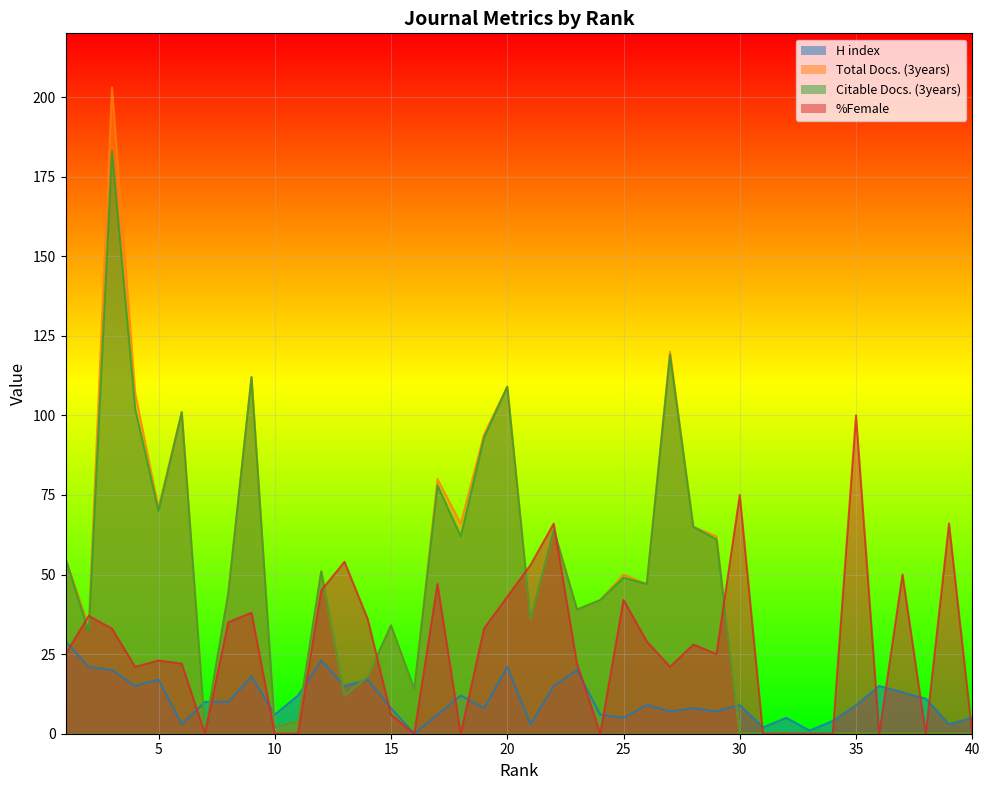

What is the spread (max minus min) of values at 4?

92